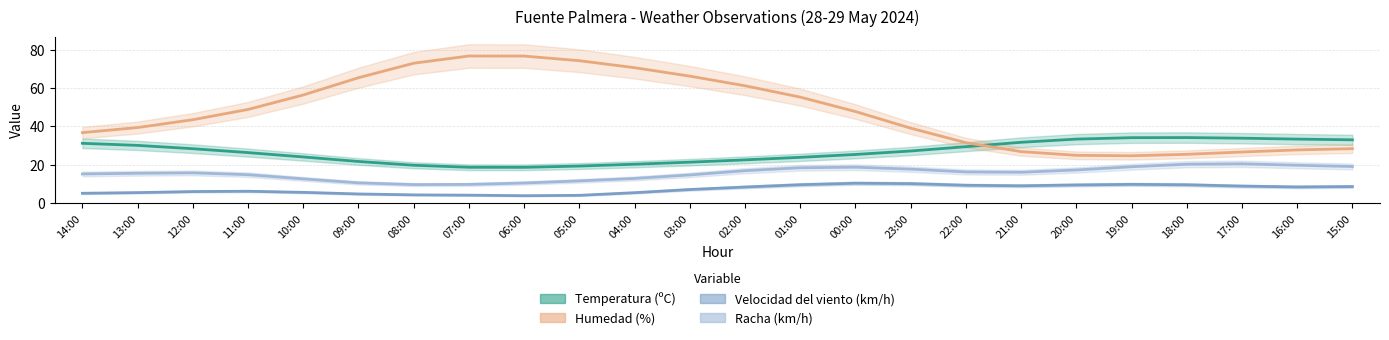

At how many categories does at least one series exceed 62?

7